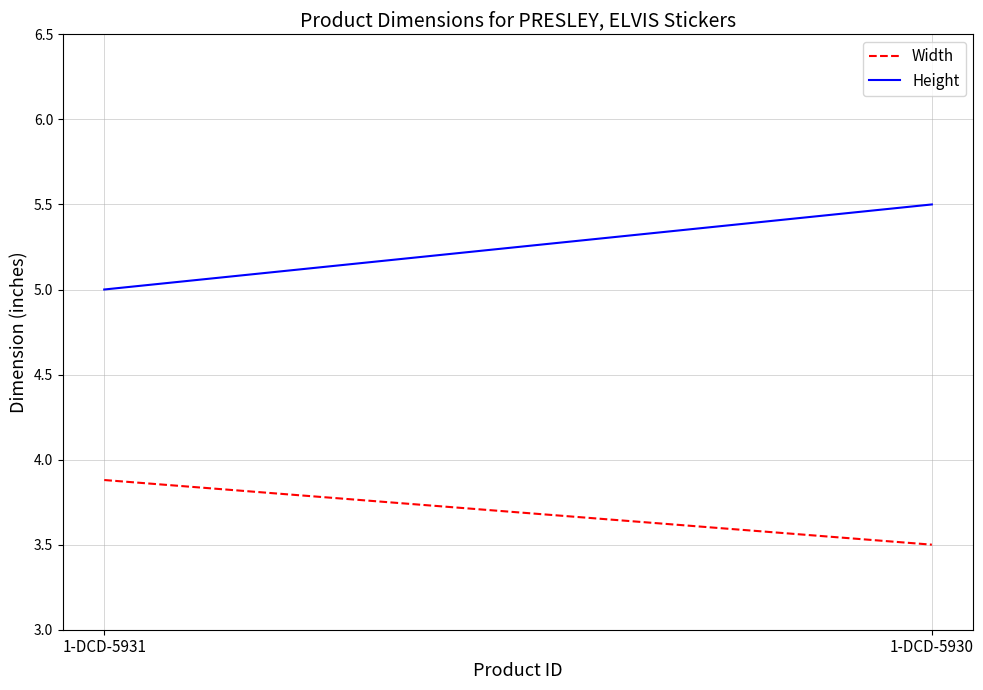

Which series has the largest total across all categories?

Height